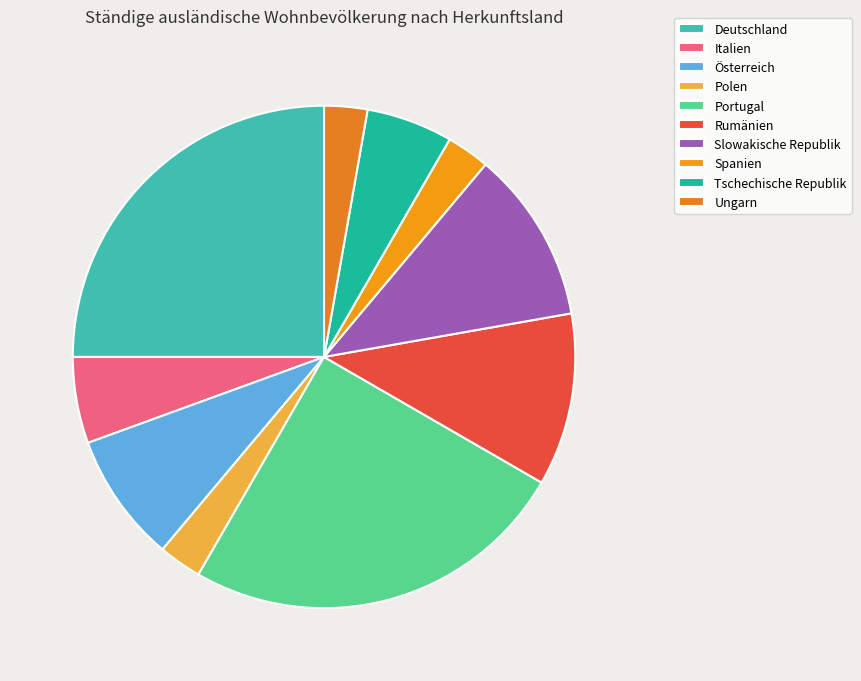

How many segments does this pie chart have?

10